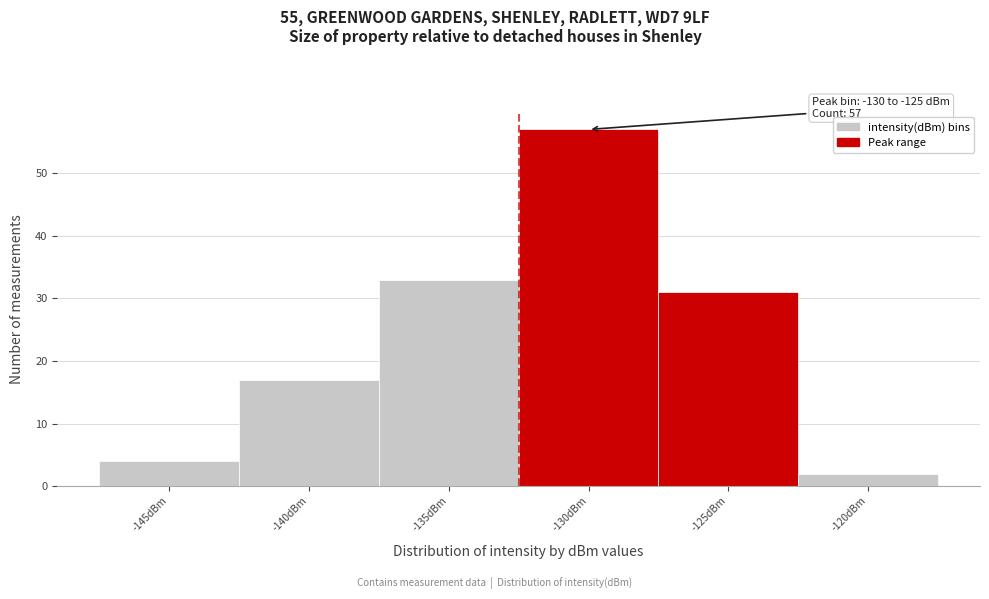

Reading left to right, list all the values displayed in this chart.

4	17	33	57	31	2